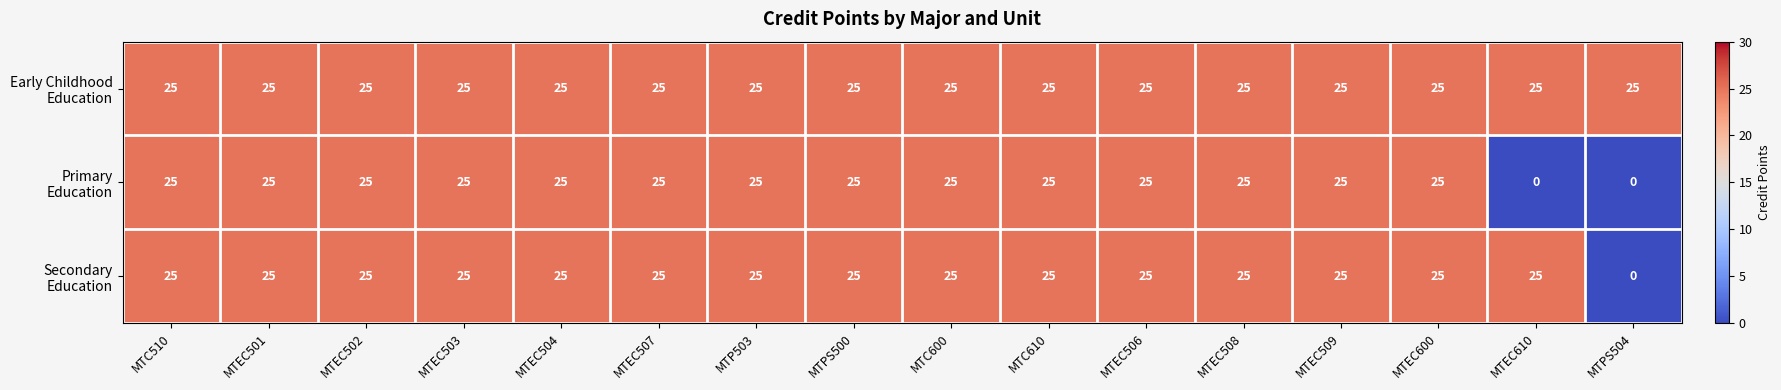

What is the greatest value displayed?

25